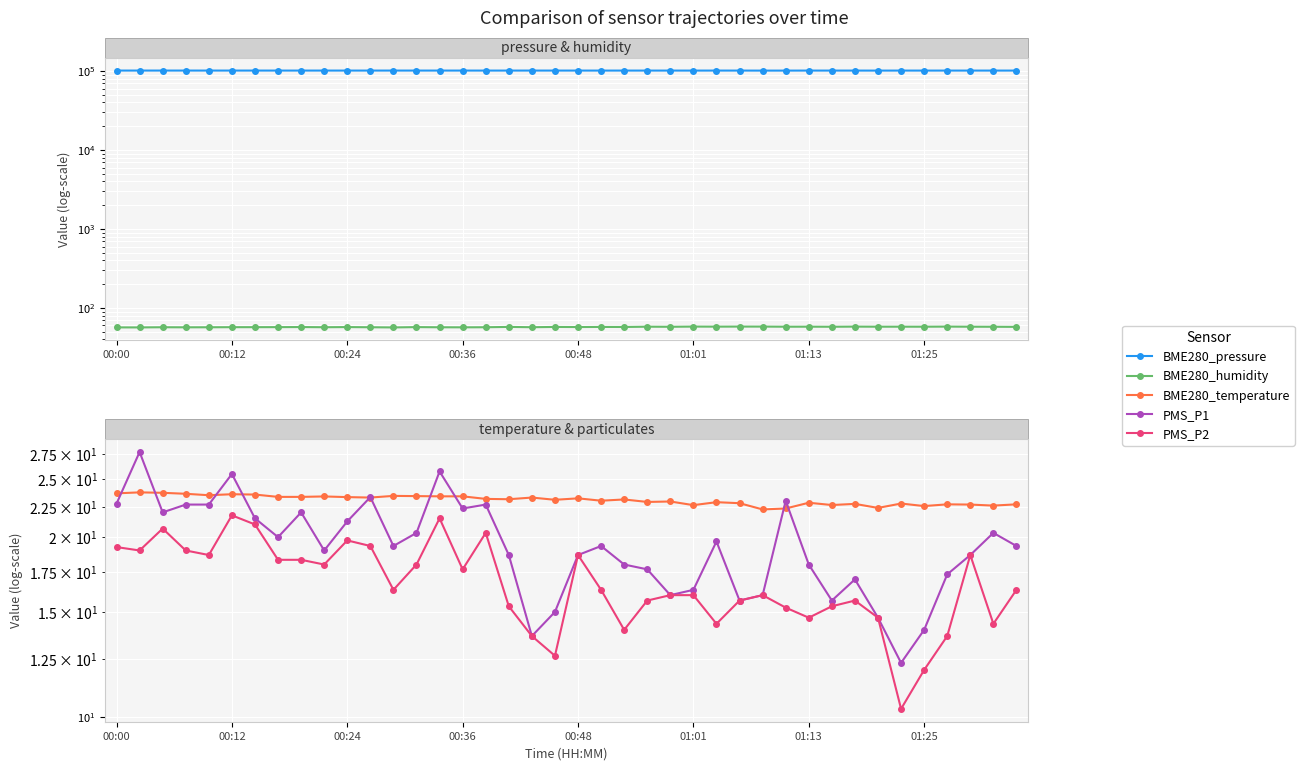

What is the difference between the maximum and second lowest values in the BME280_pressure series?

127.1